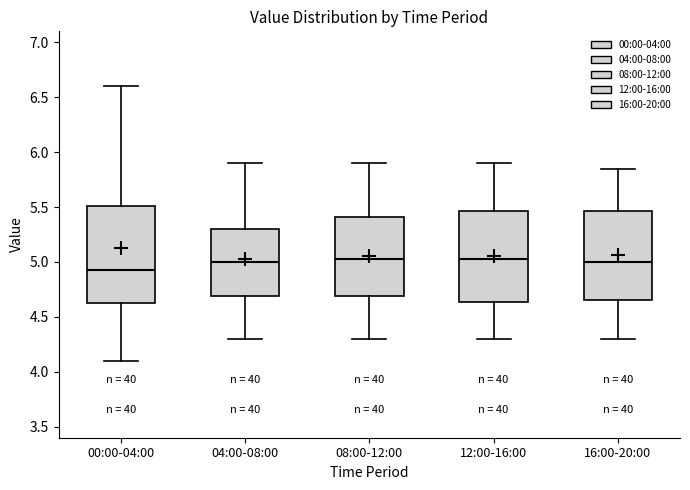

Where does the upper whisker of the box for 08:00-12:00 end on the y-axis? The values are not printed on the chart, so give them approximately, as read against the axis.

5.90